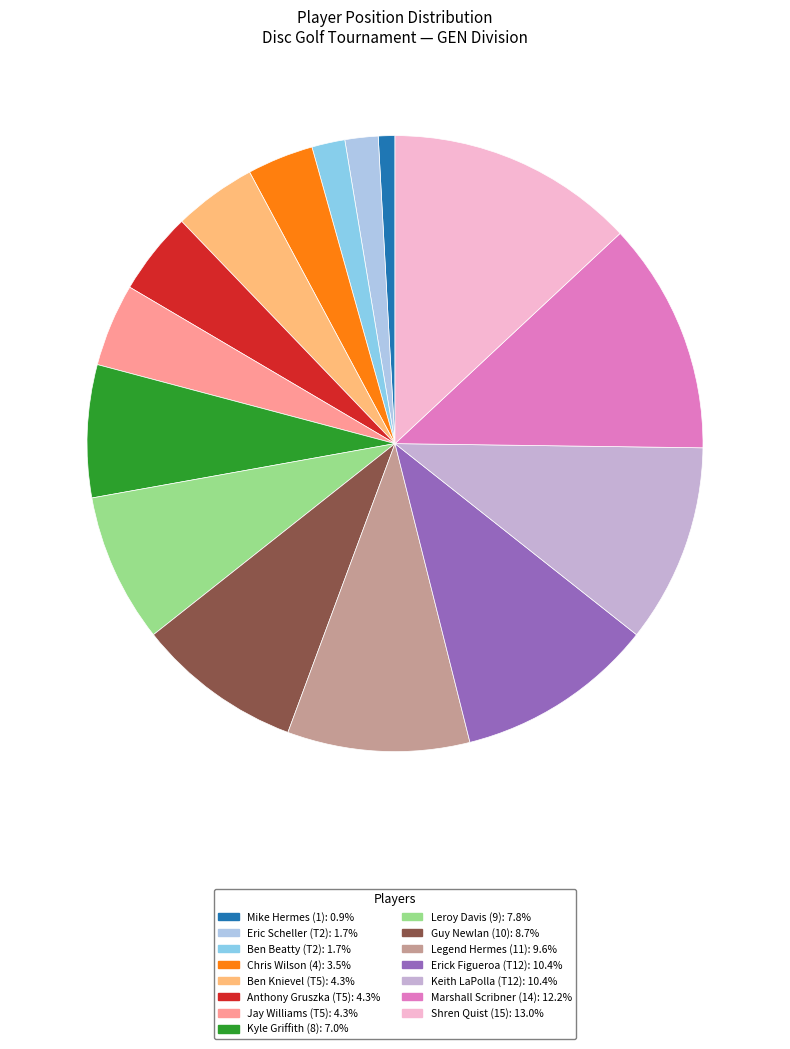

How many segments does this pie chart have?

15